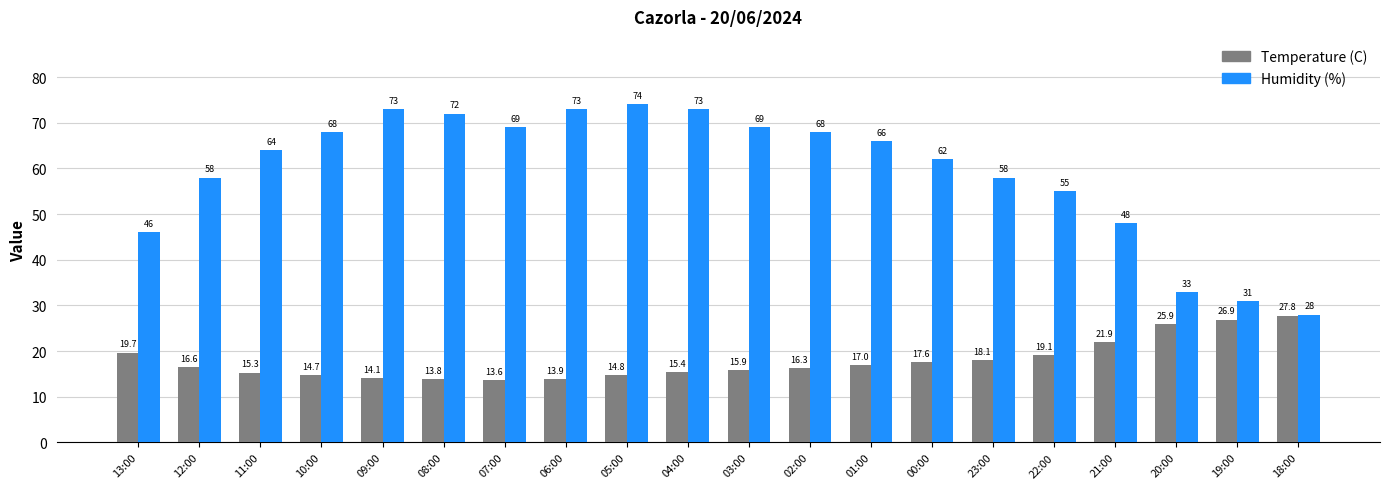

What value does the Temperature (C) series have at 10:00?

14.7